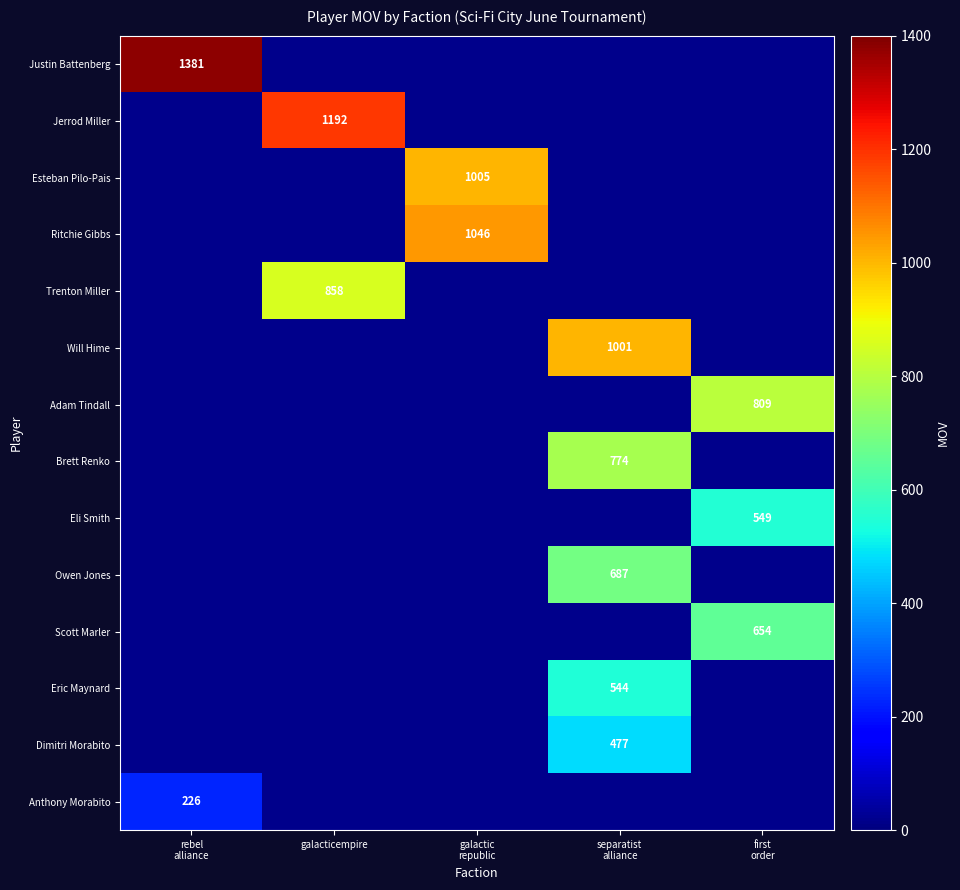

Between galacticempire and first order, which series saw the biggest shift?

Jerrod Miller